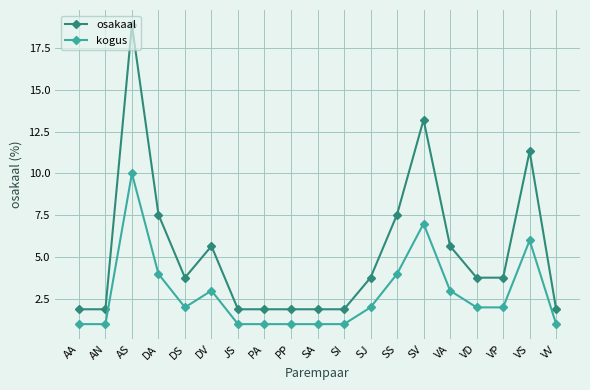

What is the spread (max minus min) of values at AS?

8.9